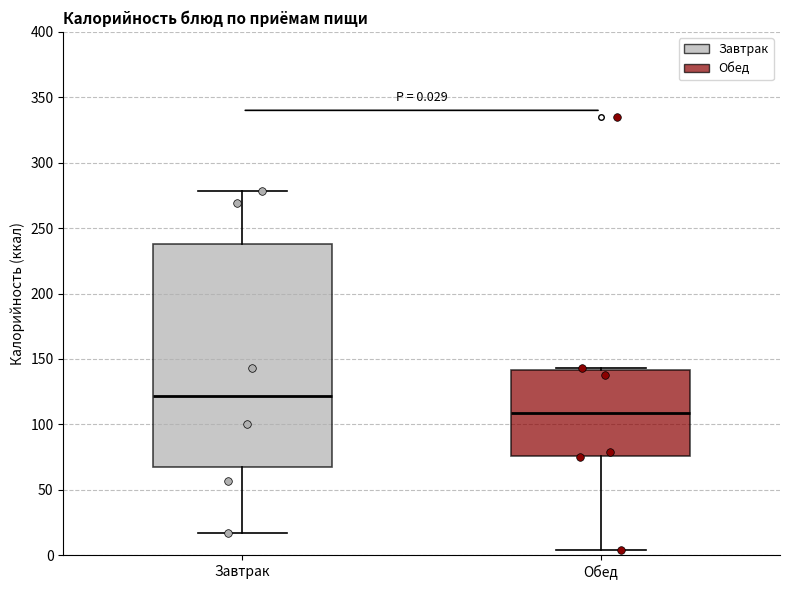

Which box has the lowest median line?

Обед